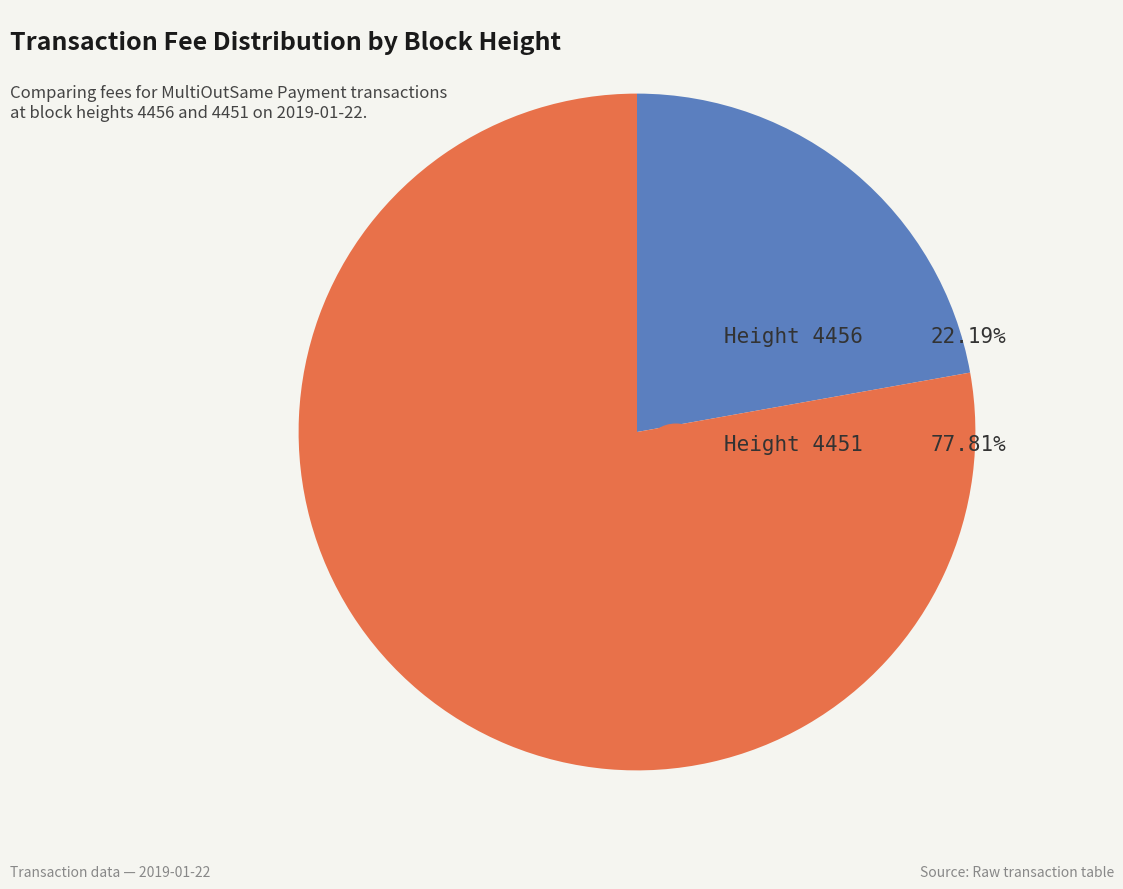

Is there any slice that represents more than half of the pie?

Yes